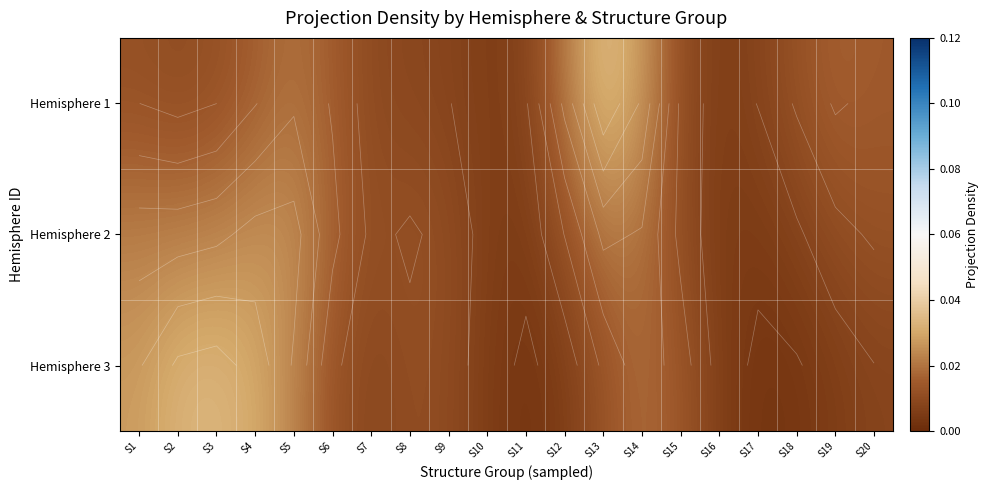

How many Hemisphere 1 values are between 0 and 1?

20